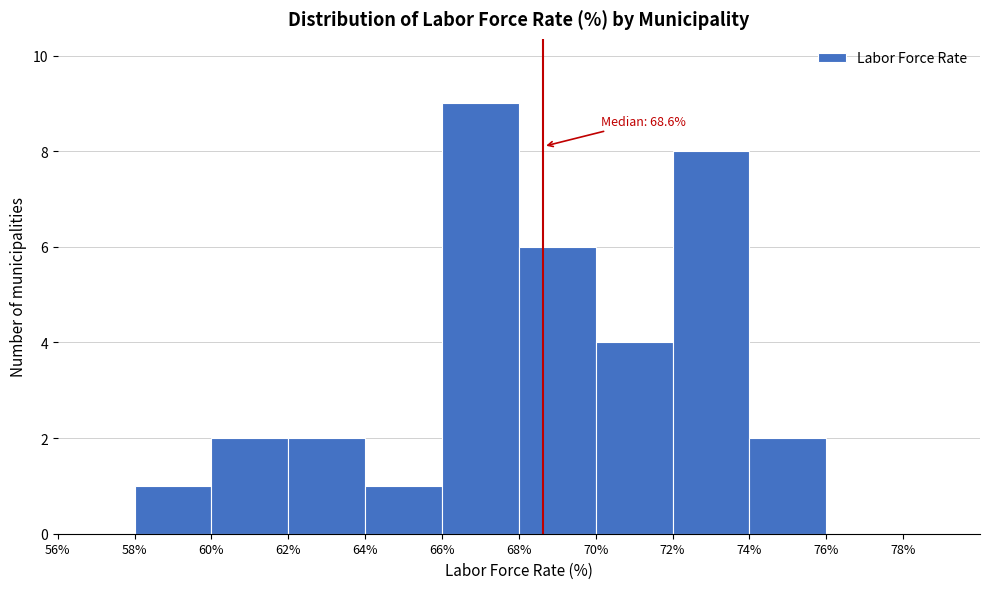

Over which range of the x-axis is the bar tallest?

66% to 68%